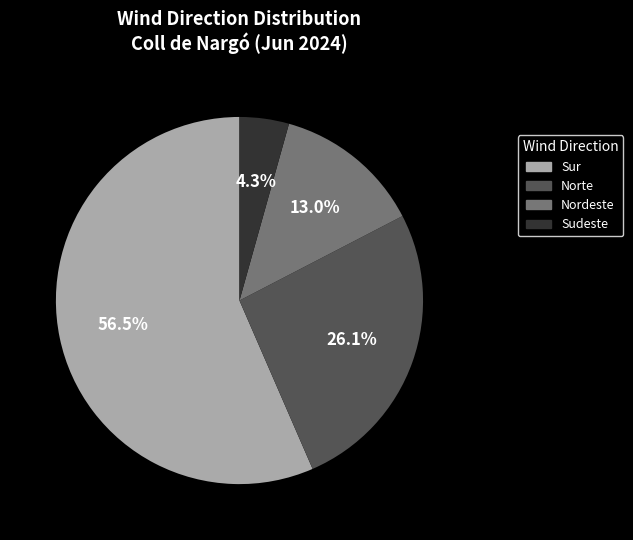

To the nearest percent, what is the difference between the largest and smallest slice percentages?

52%